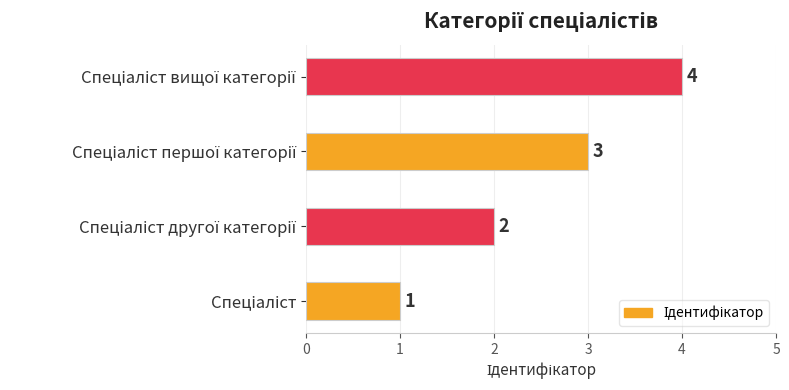

What is the difference between the maximum and minimum values?

3